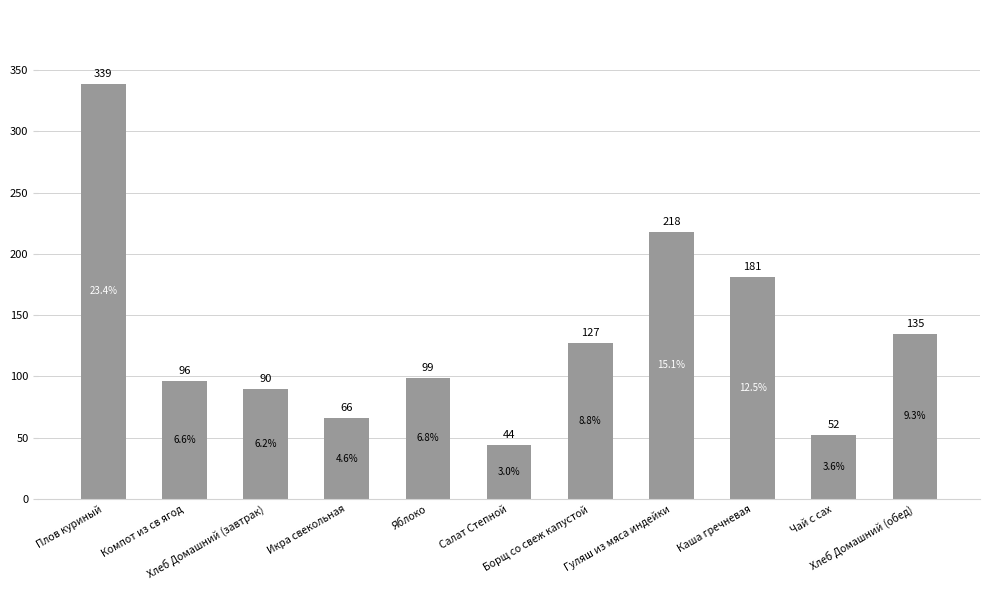

Count the number of categories in the chart.

11